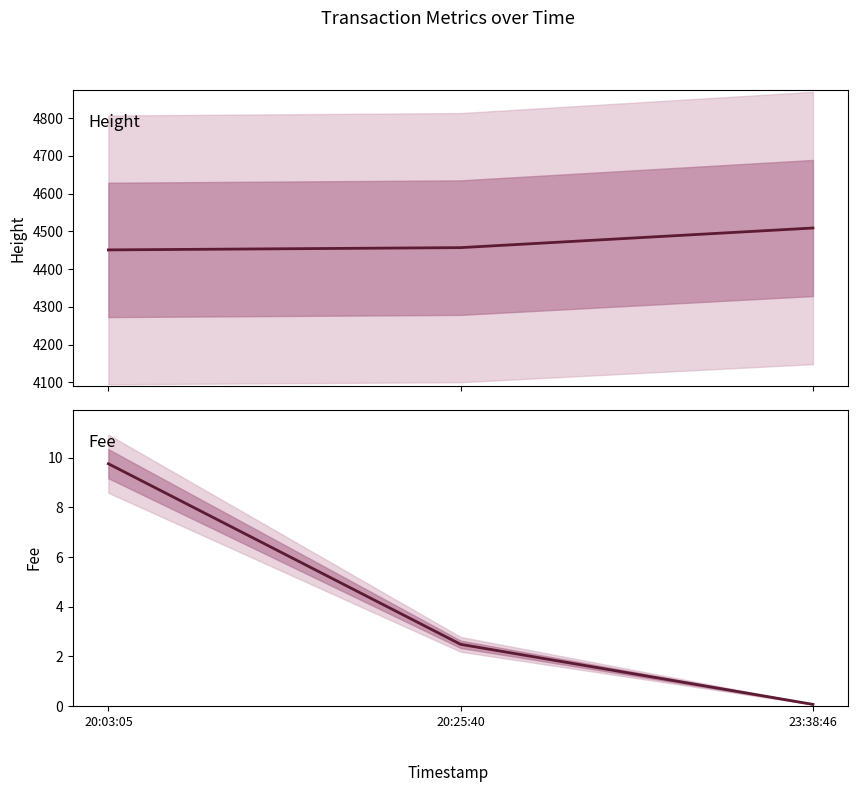

What is the difference between the highest and lowest values at 23:38:46?

4508.9